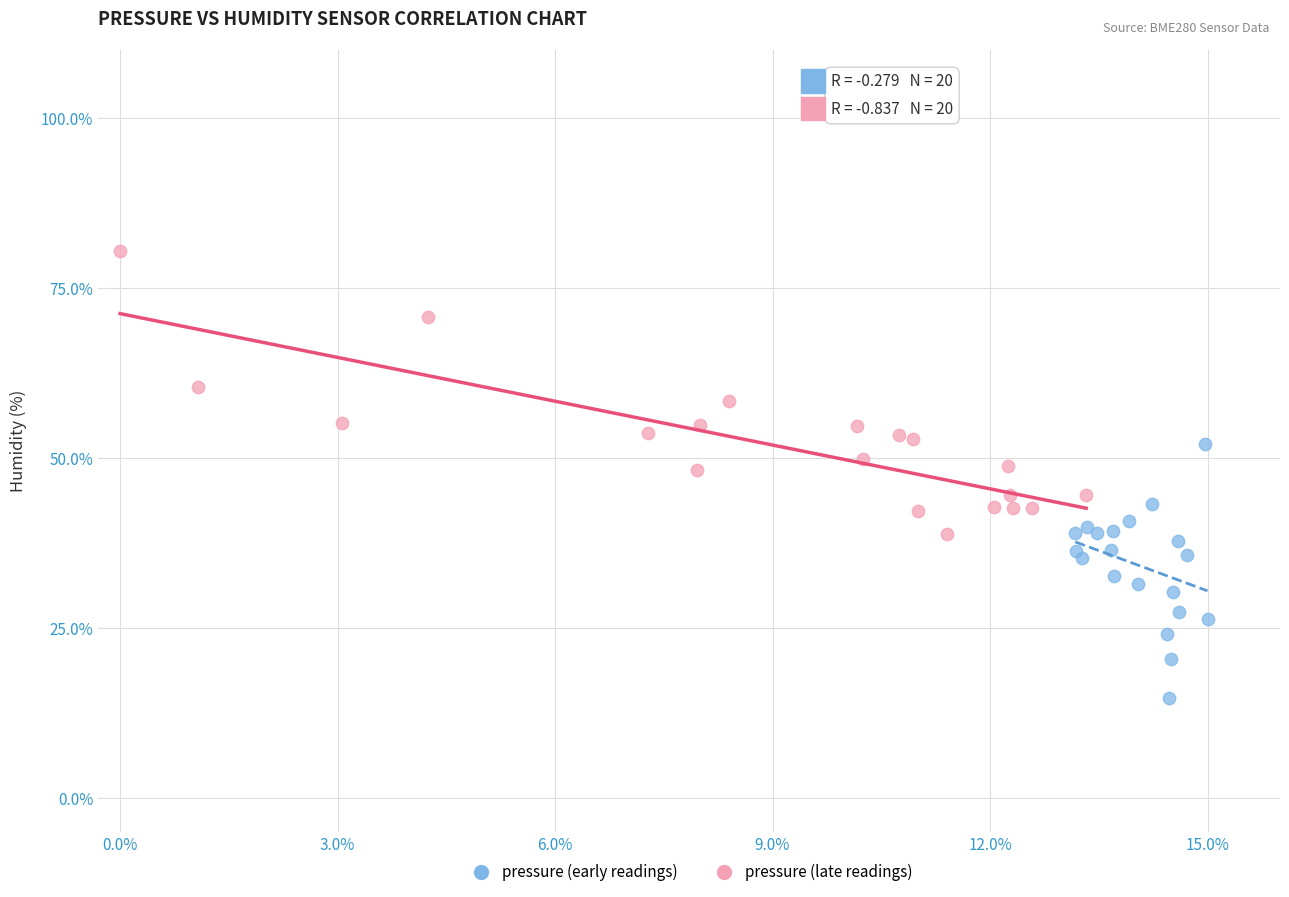

Which series reaches the maximum Y coordinate?

pressure (late readings)